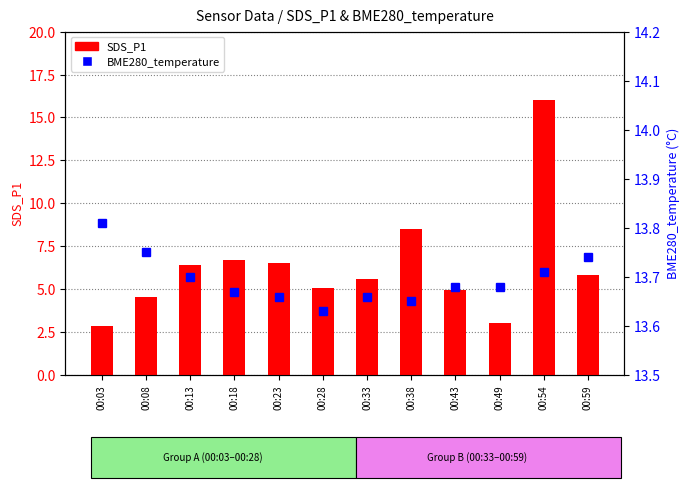

At which label is BME280_temperature closest to 13?

00:28